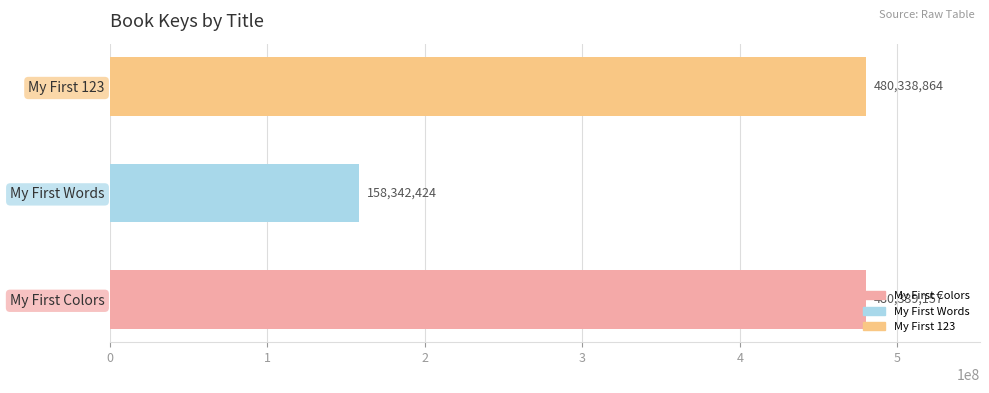

What is the ratio of the value at My First 123 to the value at My First Words?

3.0